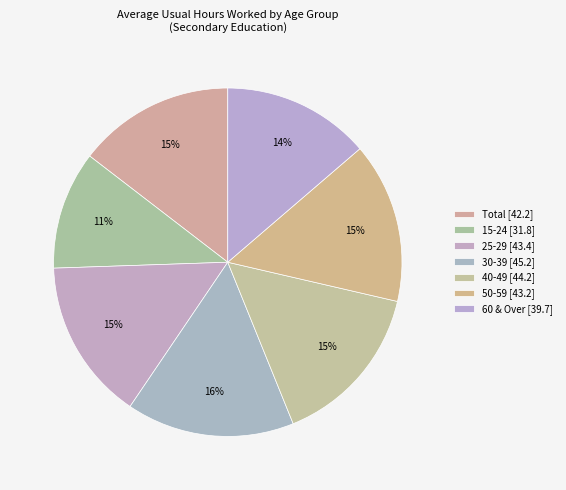

Is it true that 60 & Over is 1% of the pie?

False